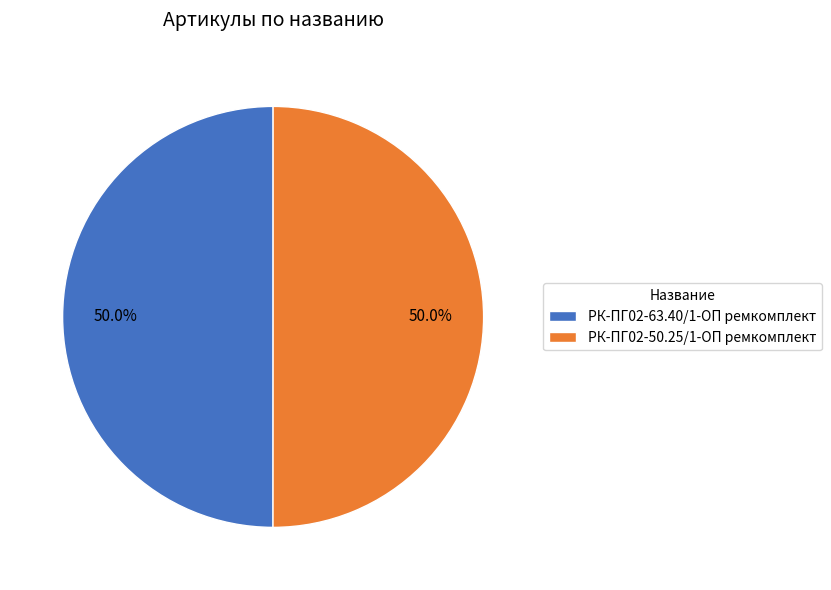

Combined, do РК-ПГ02-50.25/1-ОП ремкомплект and РК-ПГ02-63.40/1-ОП ремкомплект account for over 50%?

Yes